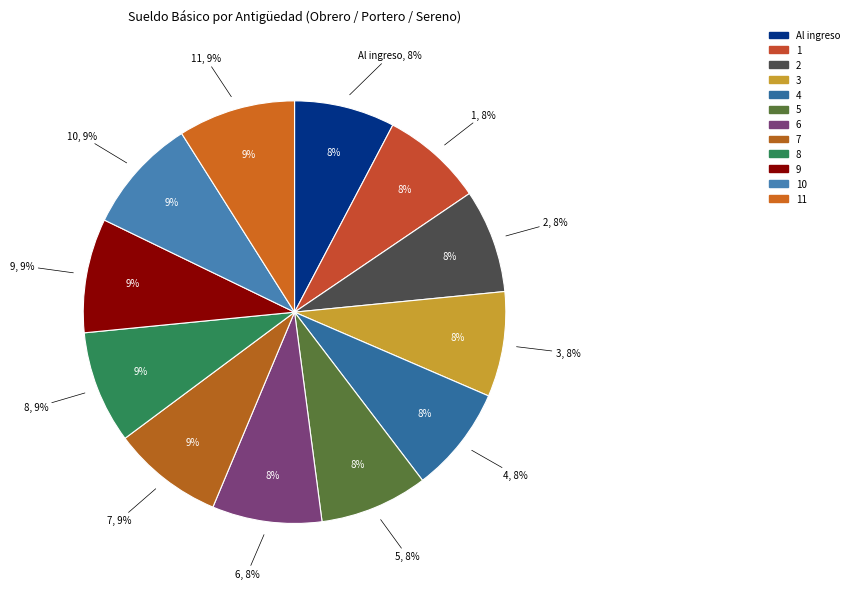

The 4 slice represents 8% of the pie. True or false?

True